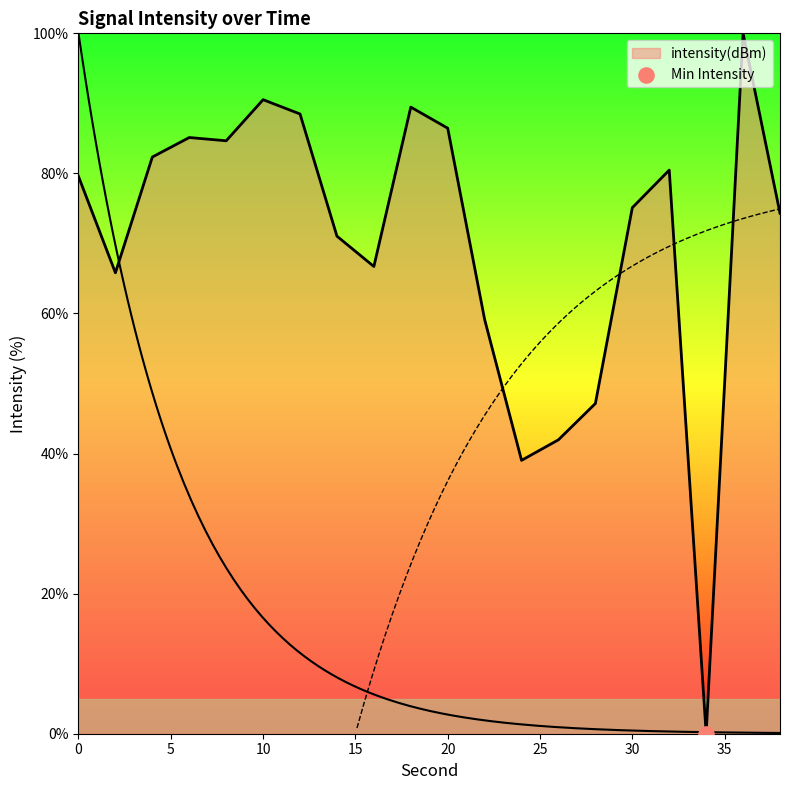

Which has a higher value, 34 or 22?

22